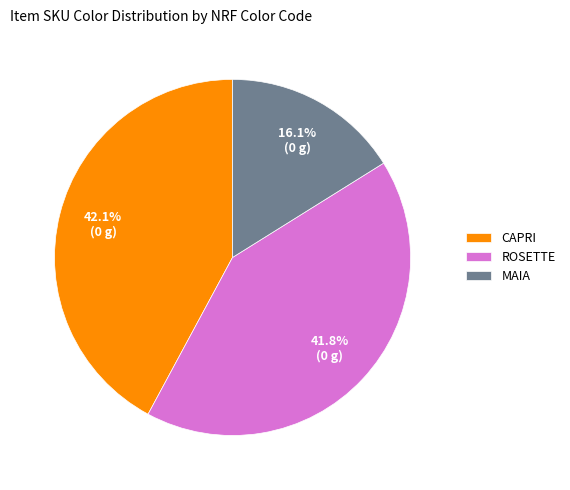

How many slices are in this pie chart?

3